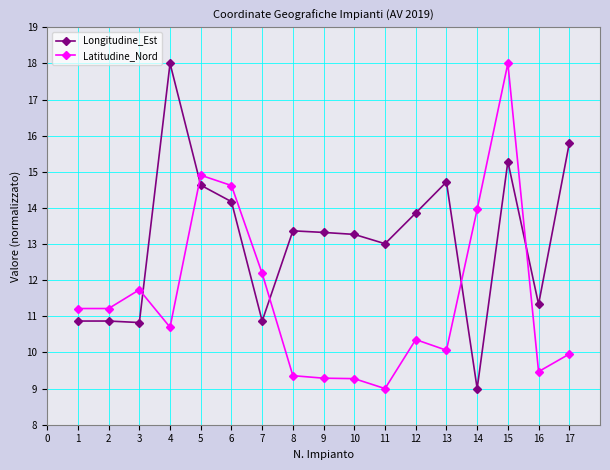

True or false: Longitudine_Est has more than 2 points higher than both neighbors.

True